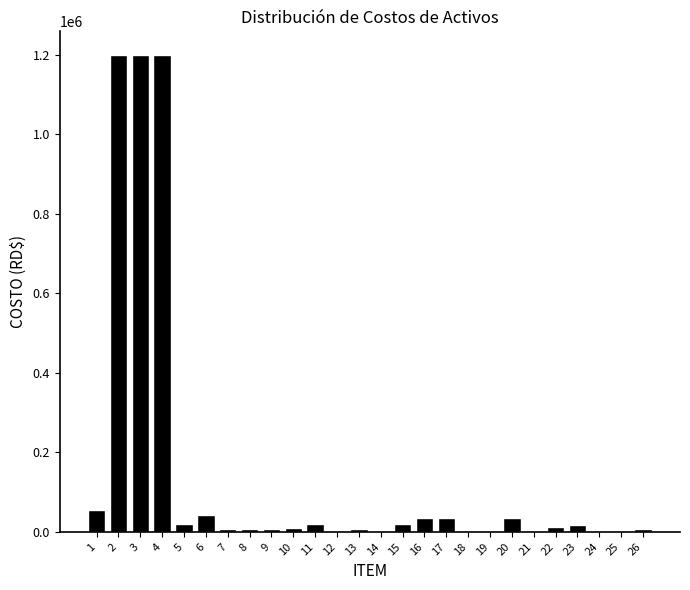

The value at 3 is 2037502.4. True or false?

False